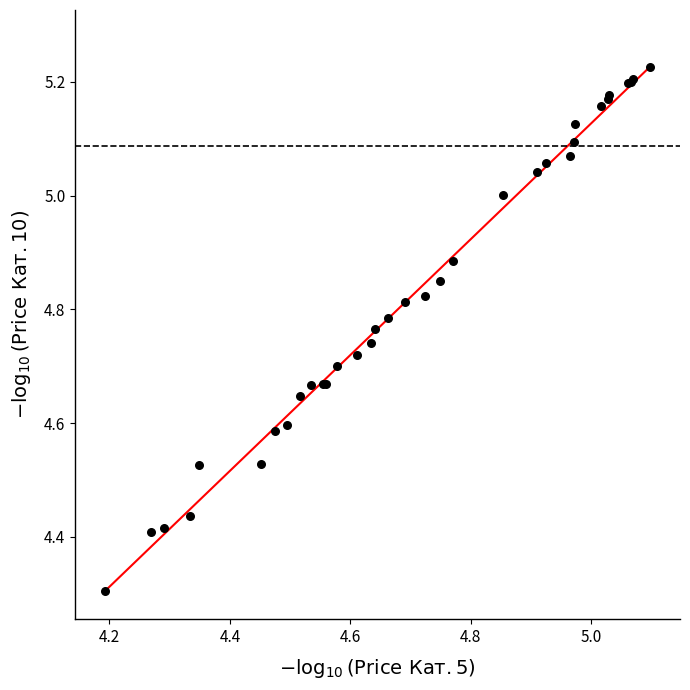

What Y value in the scatter plot is closest to 4?

4.3